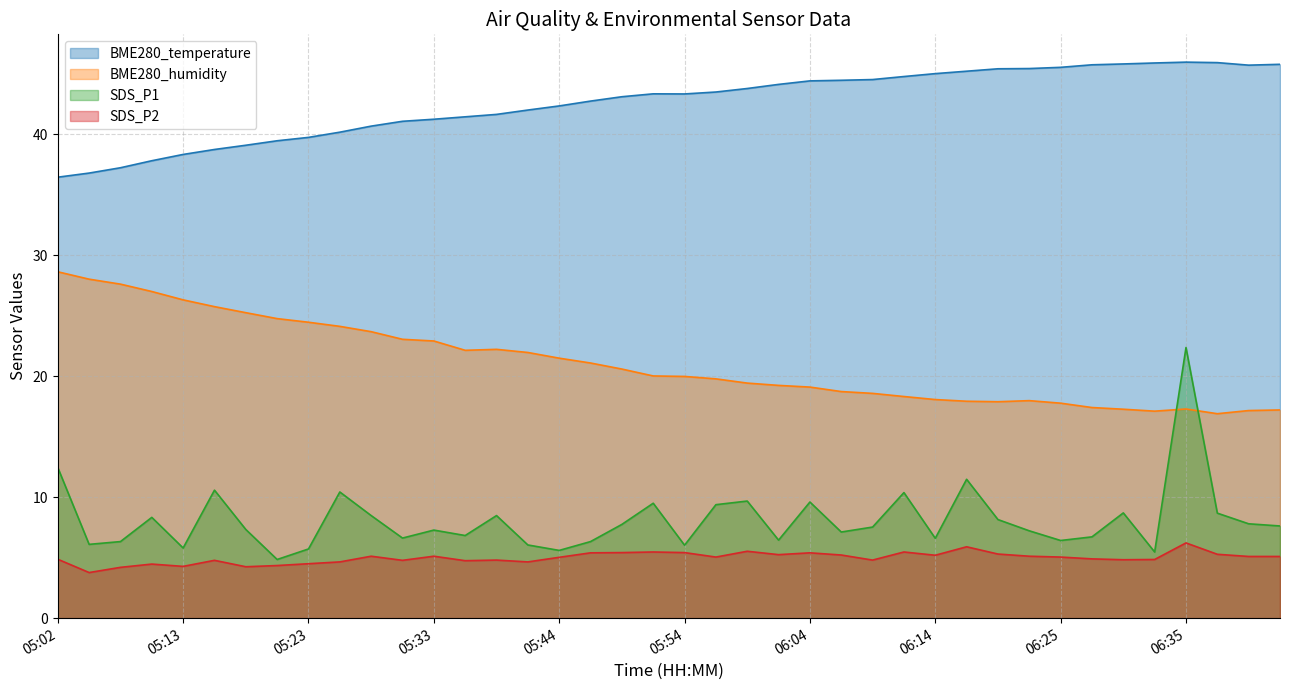

What is the greatest value displayed?

46.0